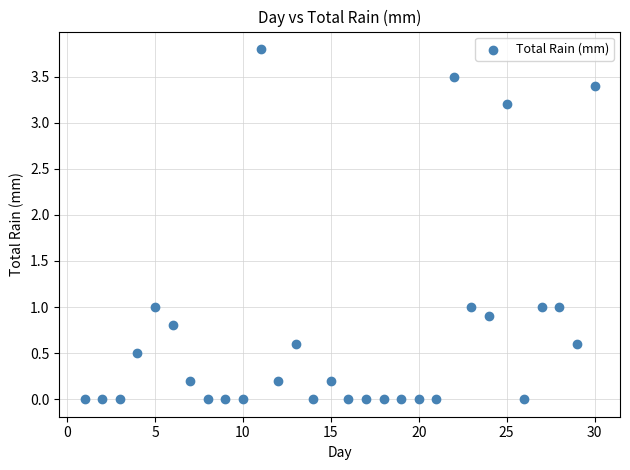

What is the range of Y values (max minus min)?

3.8